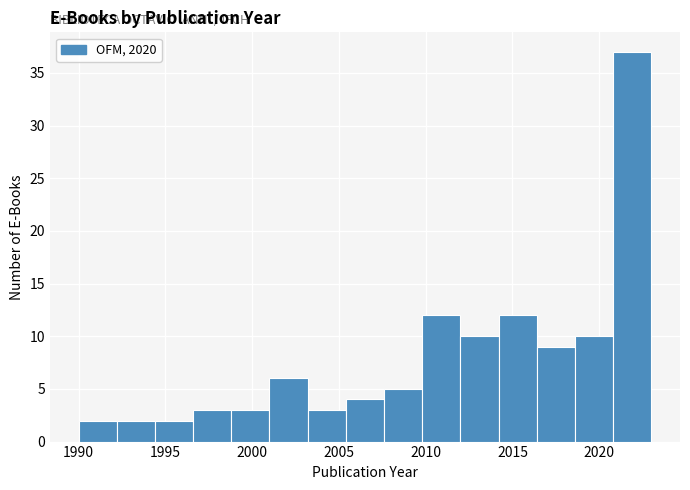

Which range on the x-axis has the tallest bar?

2020.8 to 2023.0